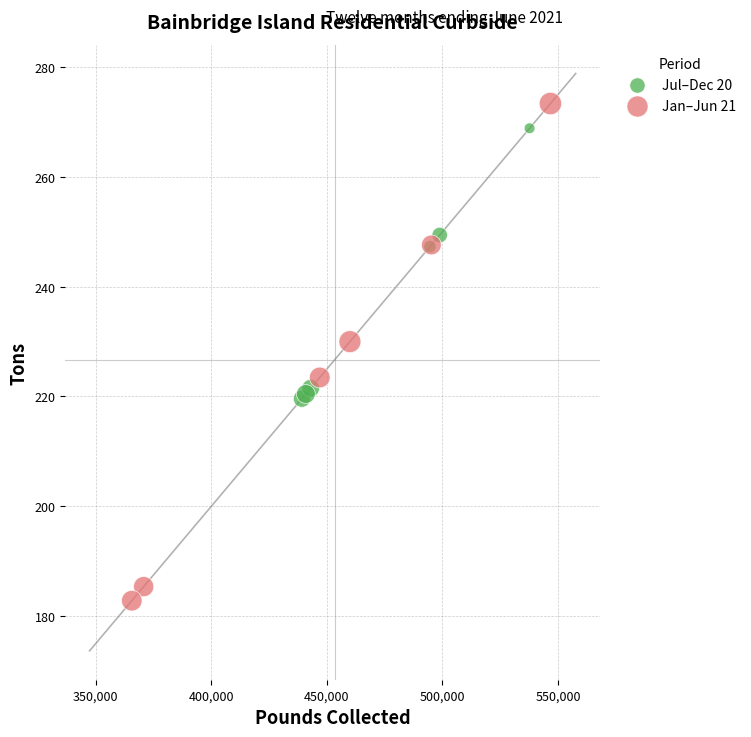

Which series has the largest Y range (max minus min)?

Jan–Jun 21